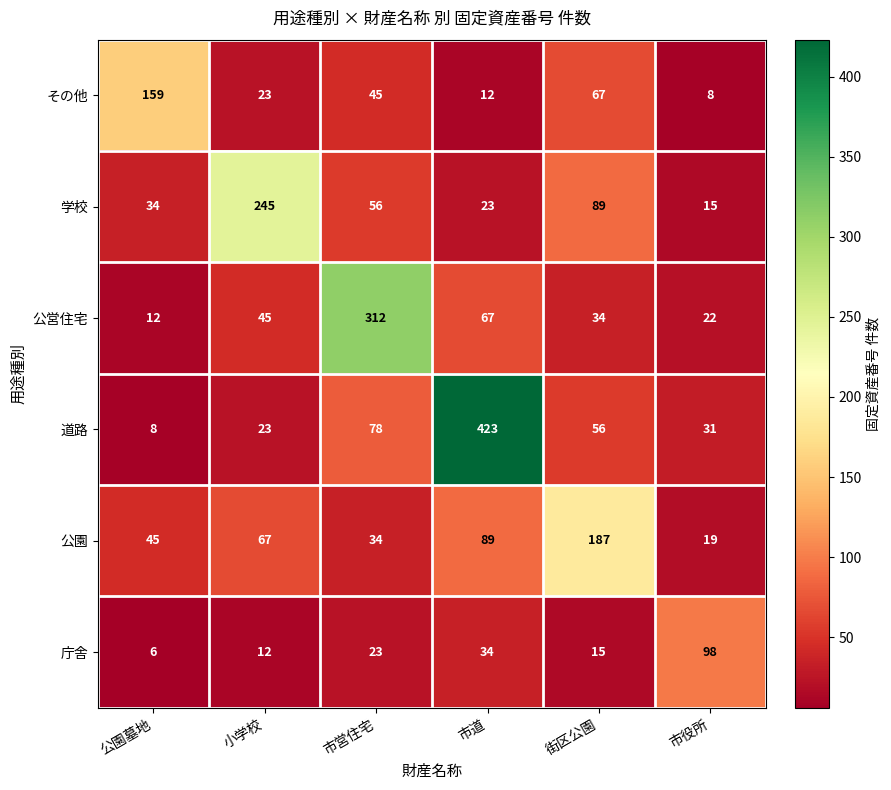

Which series has the largest total across all categories?

道路